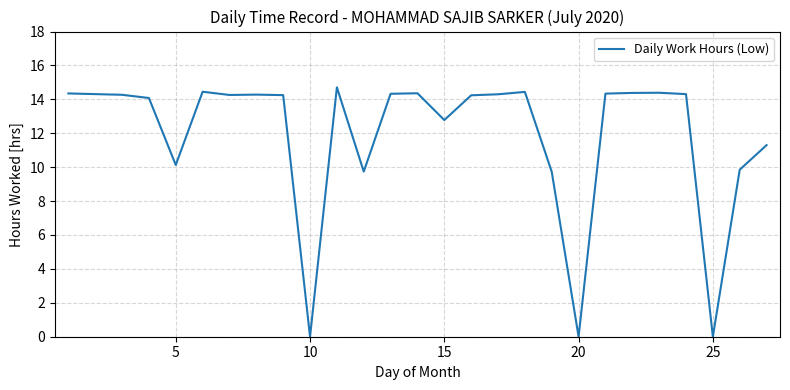

What is the greatest value displayed?

14.7